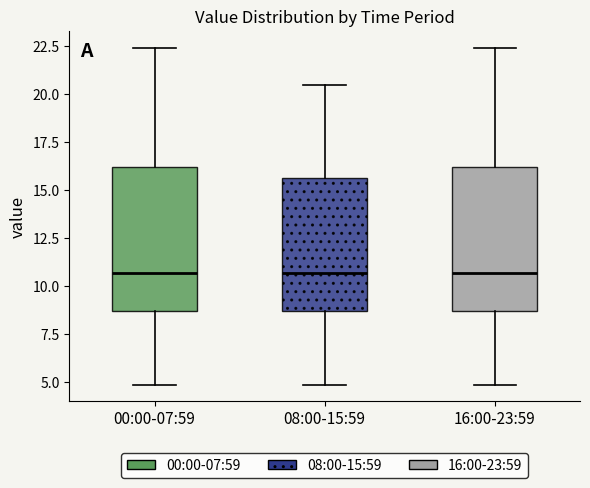

Where does the median line of the box for 00:00-07:59 sit on the y-axis? The values are not printed on the chart, so give them approximately, as read against the axis.

10.5